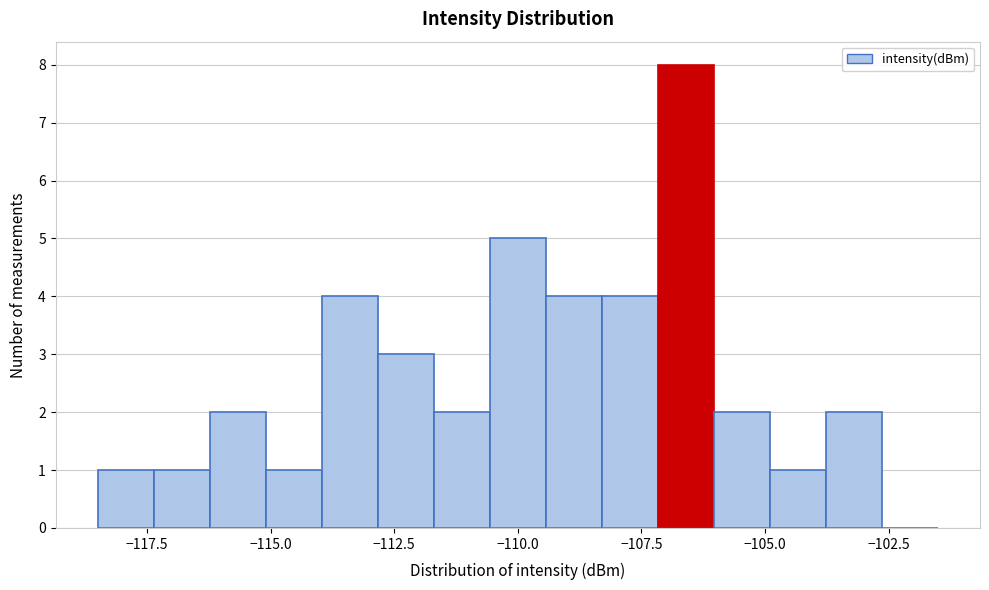

Around what value on the x-axis is the tallest bar? Give the approximate position of its centre, as read against the axis.

-106.5